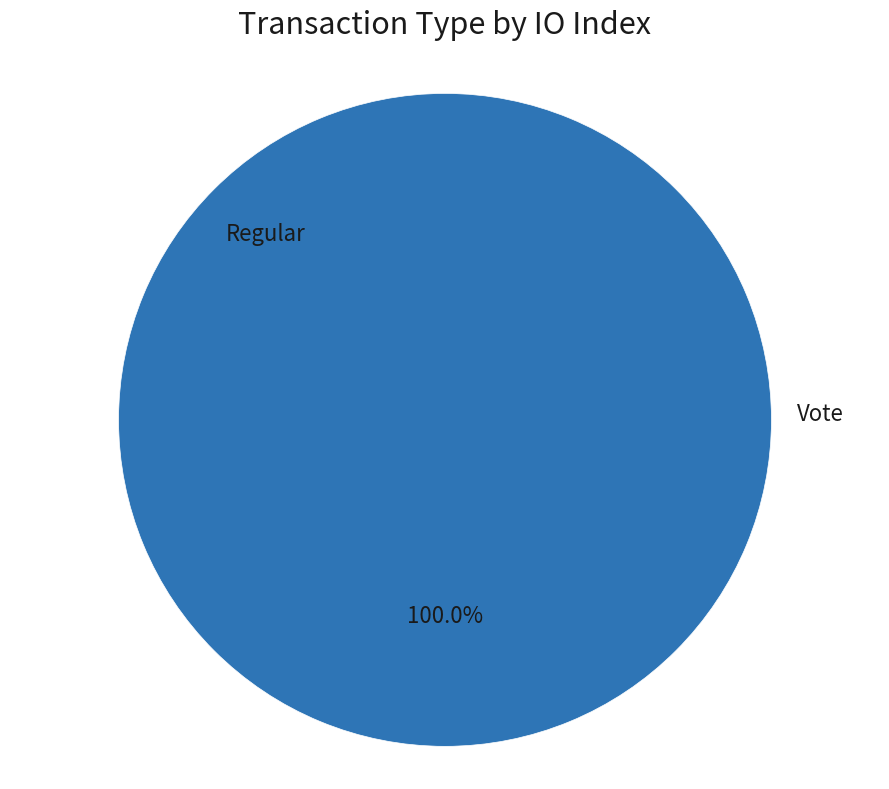

Which category accounts for the majority?

Vote